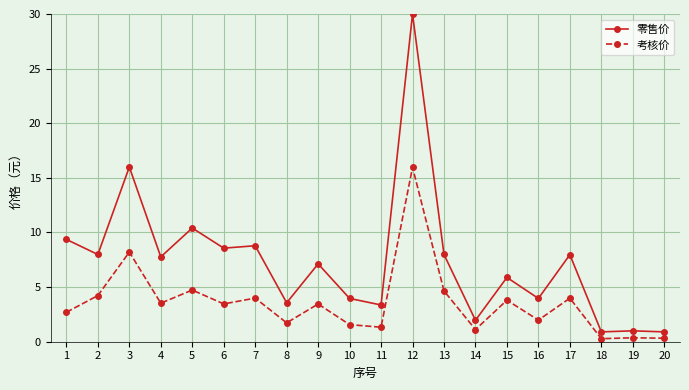

Which series has the largest total across all categories?

零售价